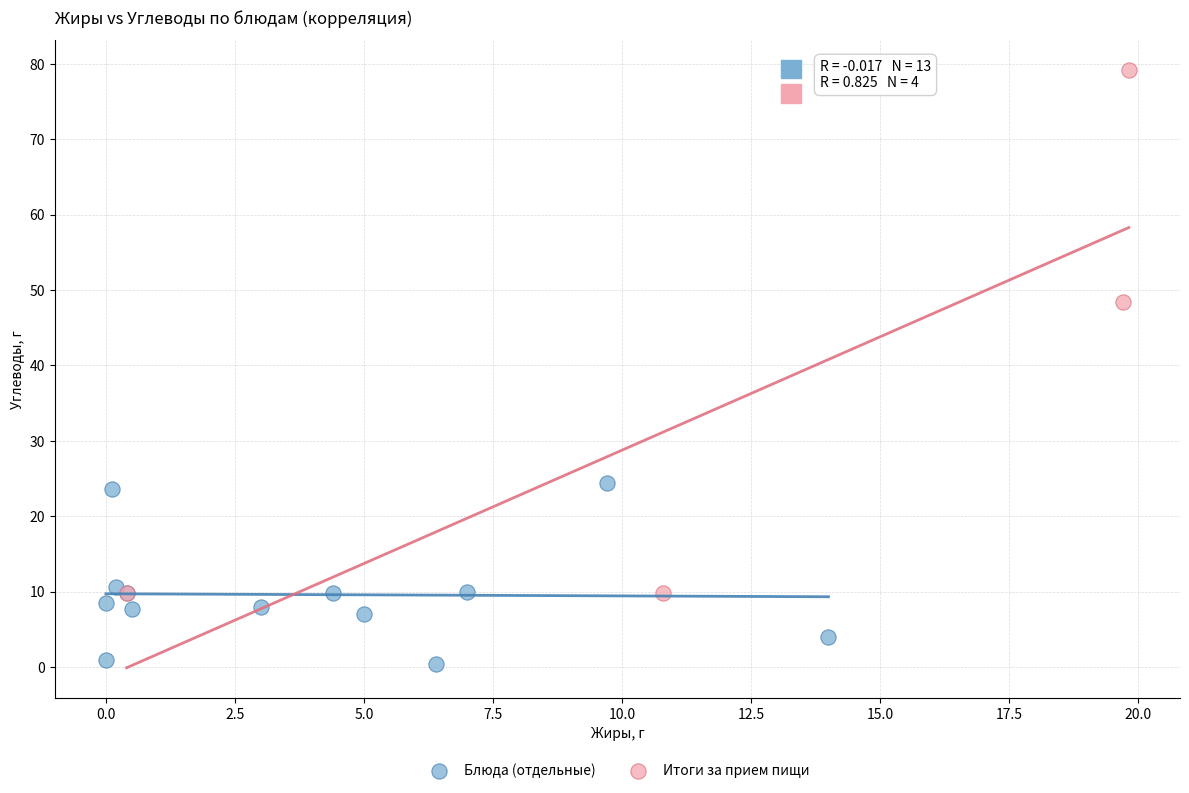

Which series has the largest Y range (max minus min)?

Итоги за прием пищи